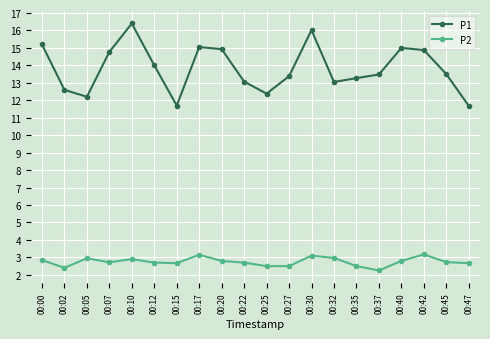

Which series has the largest total across all categories?

P1